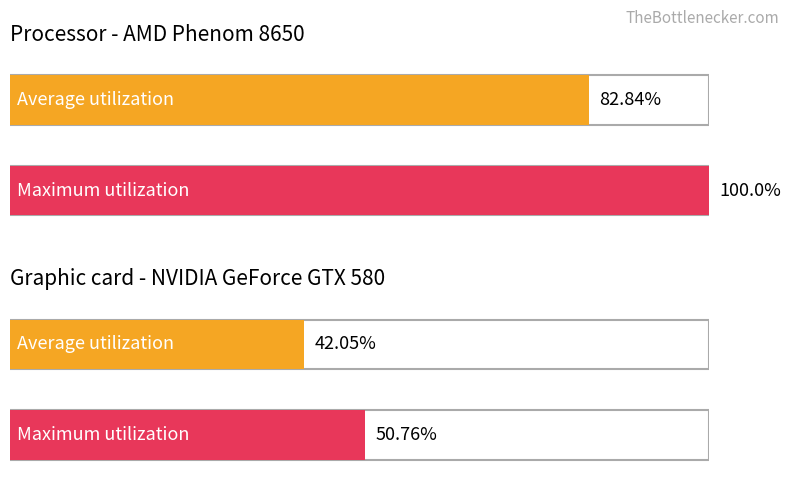

Does the chart contain stacked bars?

No